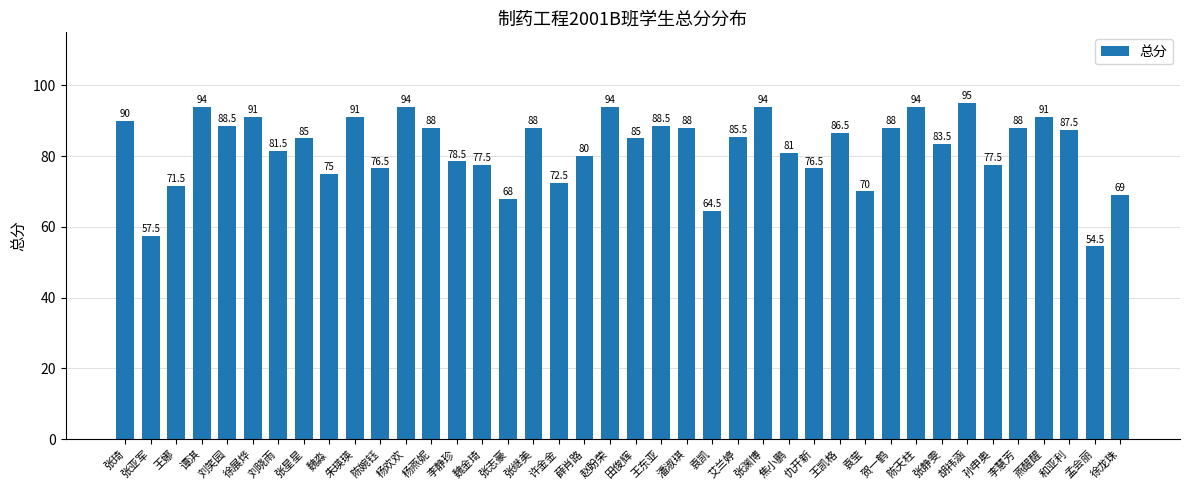

How many data points does each series have?

40